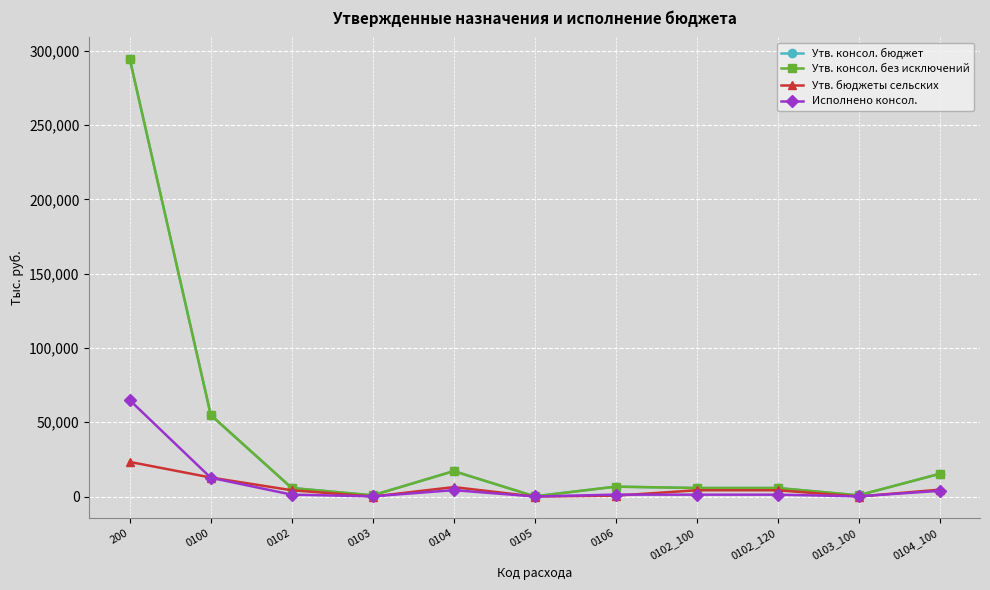

Is this an area chart (filled region under the line)?

No